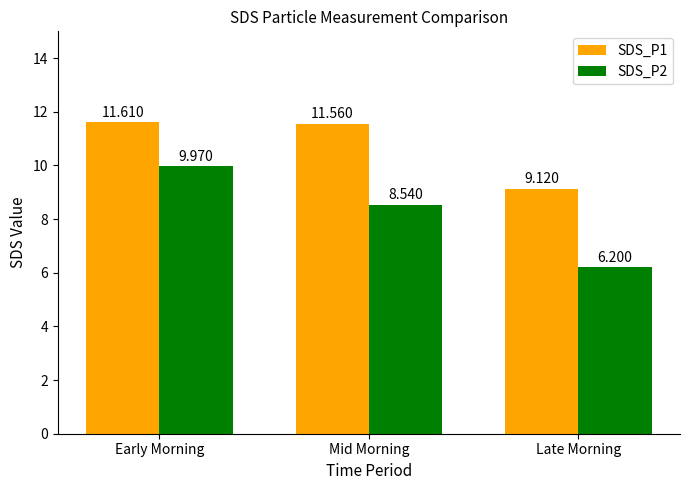

Reading left to right, extract all data points from this chart.

SDS_P1: Early Morning=11.6	Mid Morning=11.6	Late Morning=9.1
SDS_P2: Early Morning=10.0	Mid Morning=8.5	Late Morning=6.2